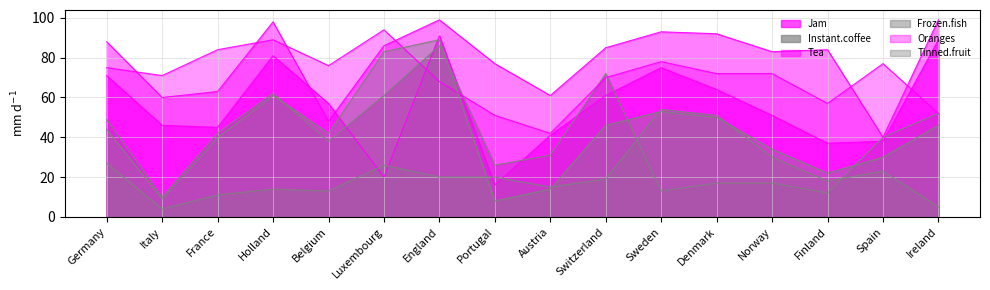

What is the minimum value for Frozen.fish?

4